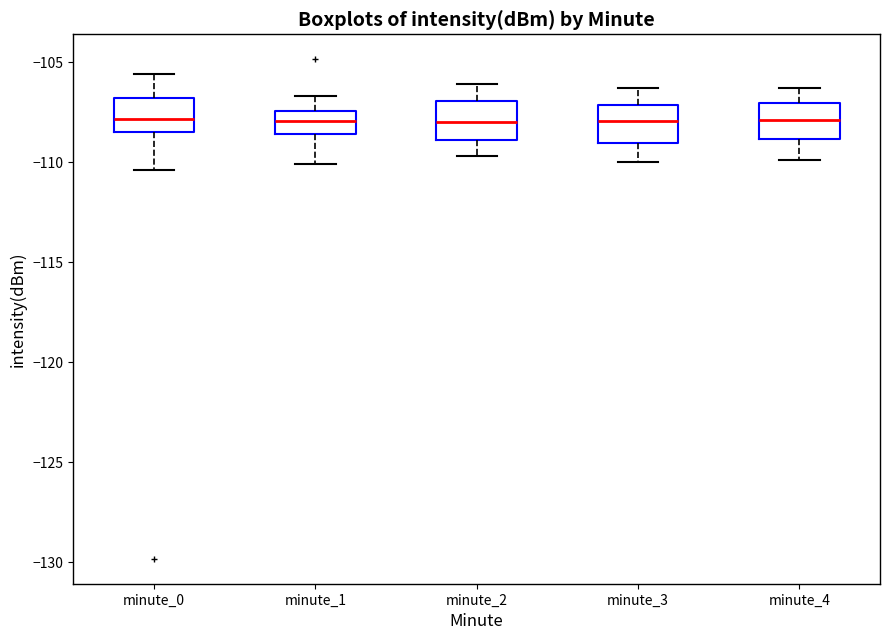

Where is the upper edge of the box for minute_2 on the y-axis? The values are not printed on the chart, so give them approximately, as read against the axis.

-107.0